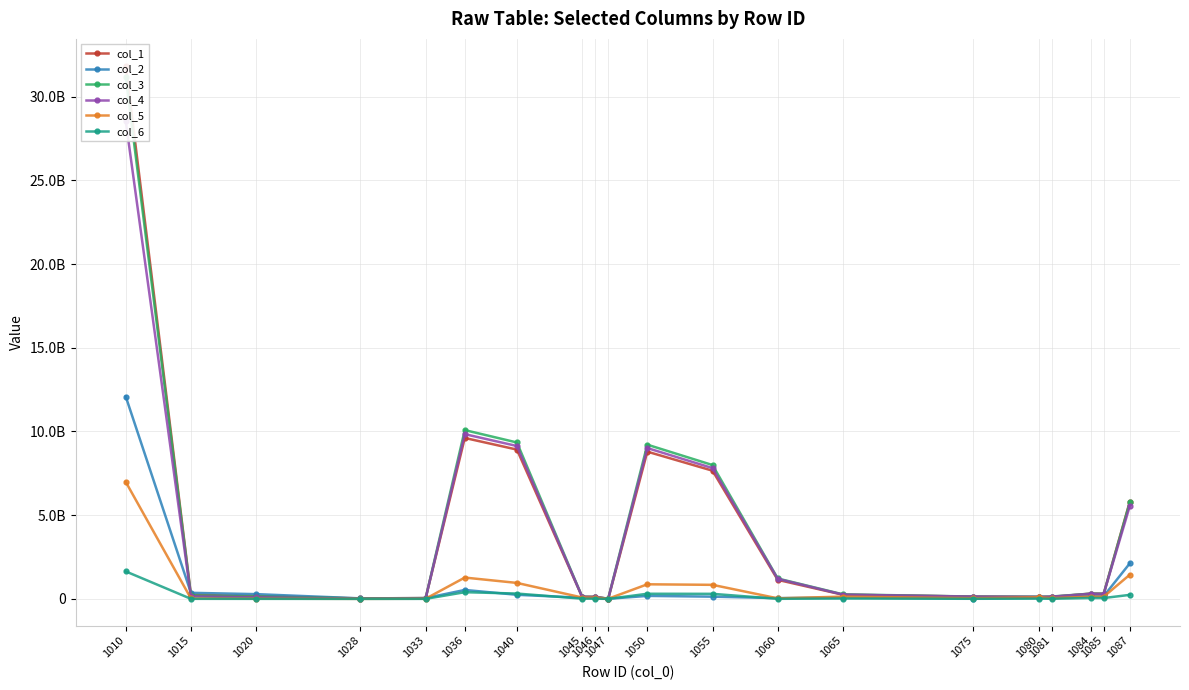

What is the approximate value of col_4 at 1010, to the nearest 10?

28538960360